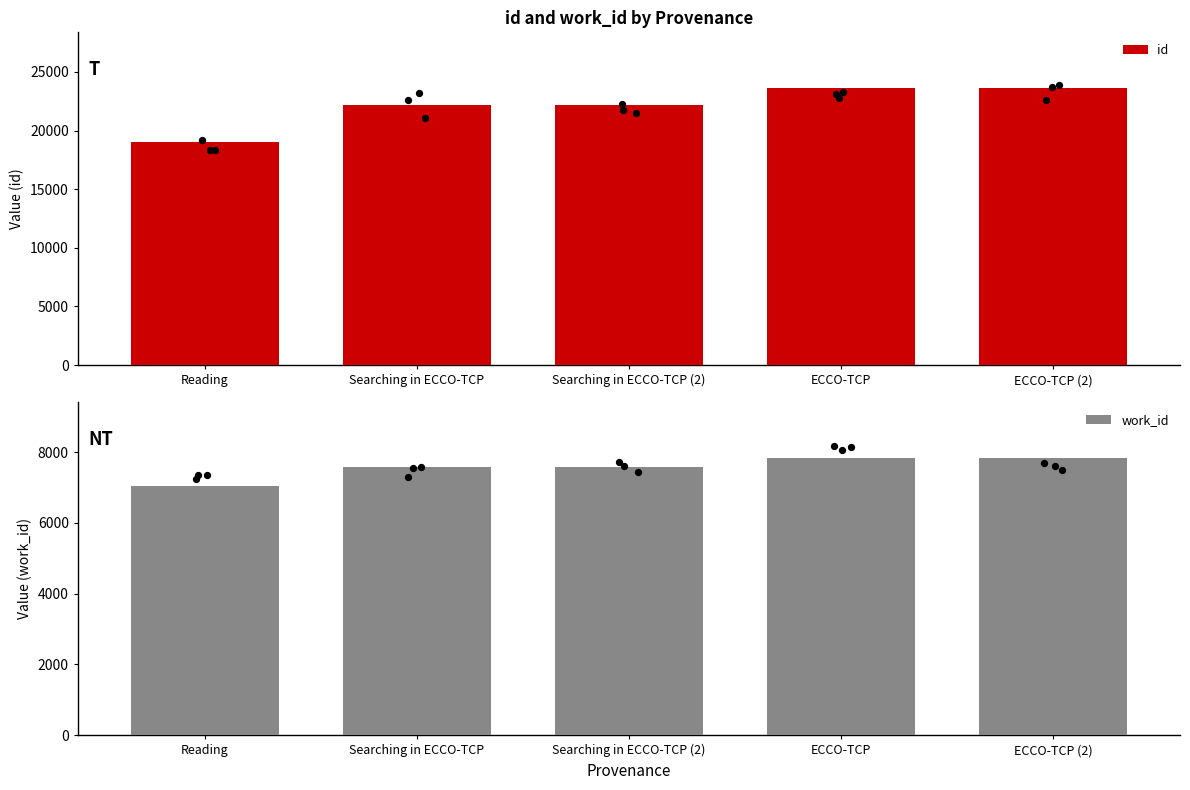

What are all the series names shown in the legend?

id, work_id